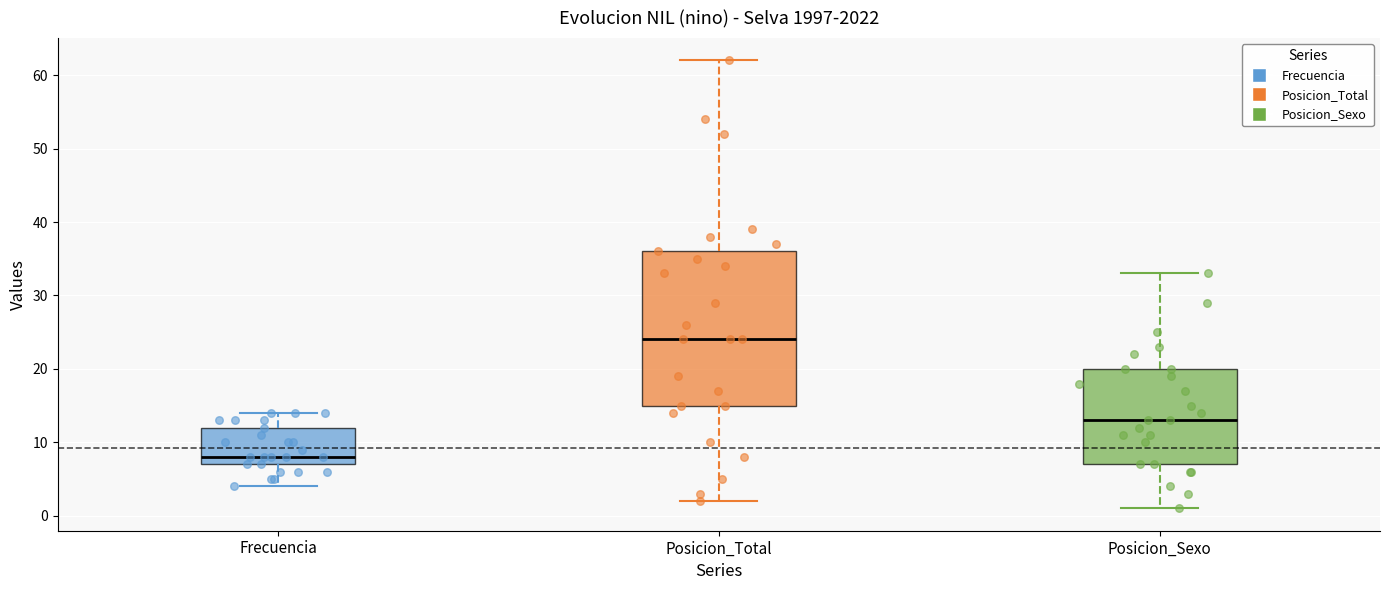

Reading left to right, read every box against the y-axis: the position of its median line, the range the box covers, and the ends of its whiskers. The values are not printed on the chart, so give them approximately, as read against the axis.

Frecuencia: median 8, box 7 to 12, whiskers 4 to 14
Posicion_Total: median 24, box 15 to 36, whiskers 2 to 62
Posicion_Sexo: median 13, box 7 to 20, whiskers 1 to 33